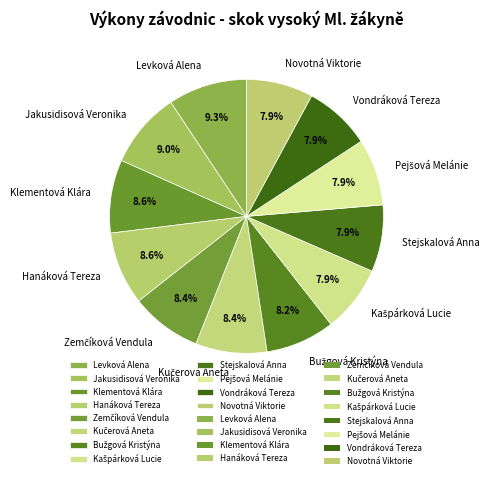

Is Klementová Klára the majority of the pie?

No